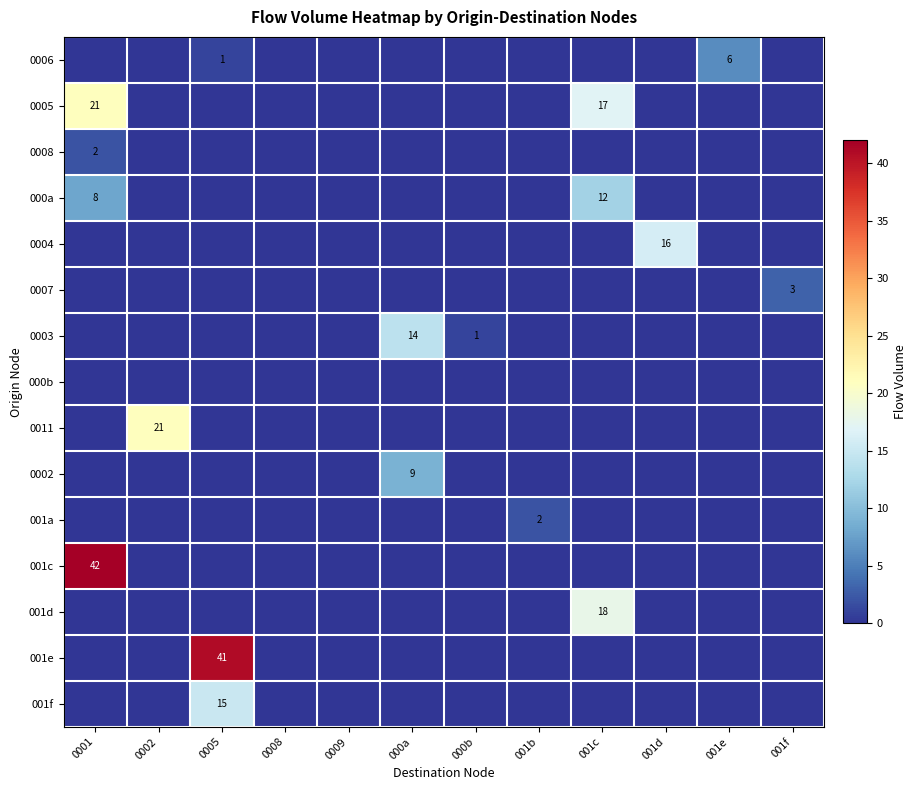

The value of 0003 at 000b is 0. True or false?

False